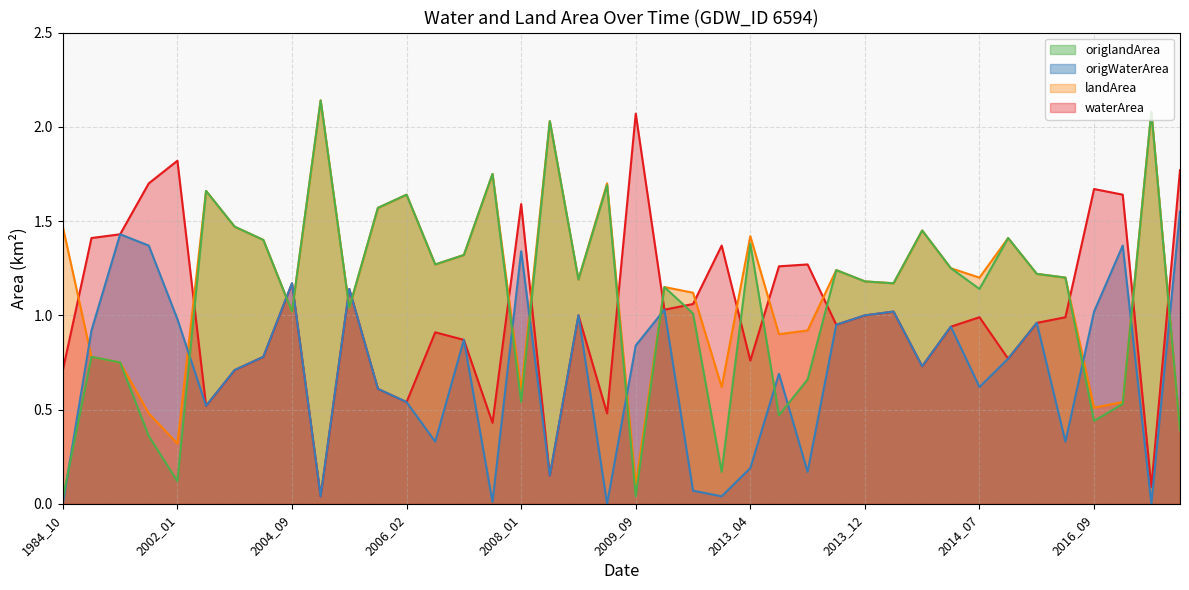

How many data points does each series have?

40